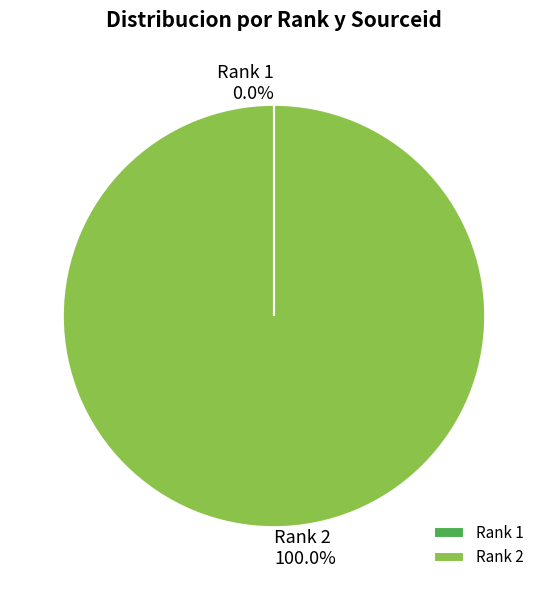

Does Rank 2 account for over 50% of the chart?

Yes